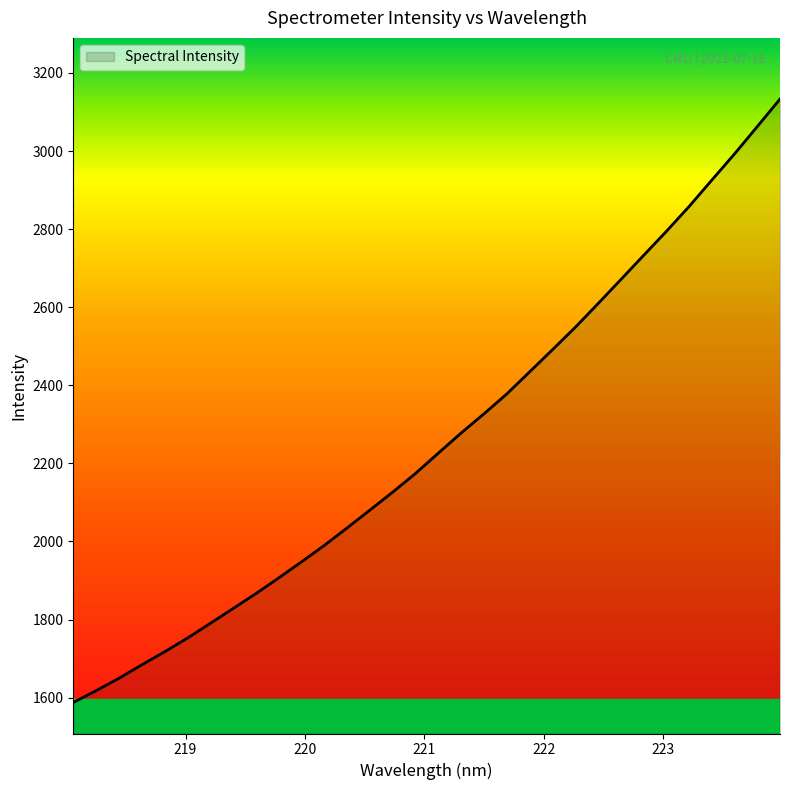

What is the maximum value shown in the chart?

3133.2